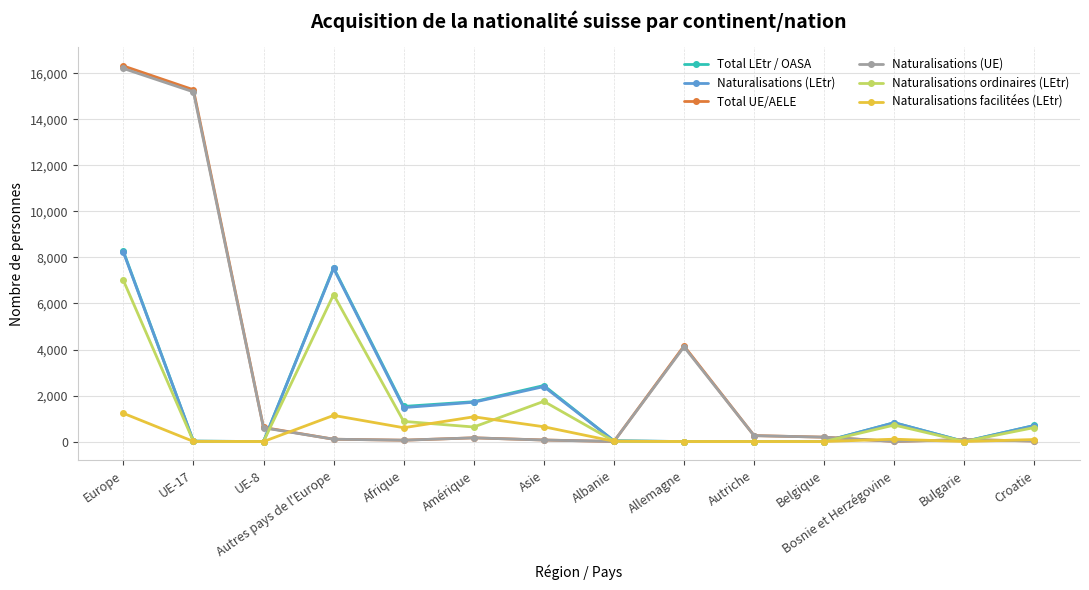

Which series has the widest spread of values?

Total UE/AELE